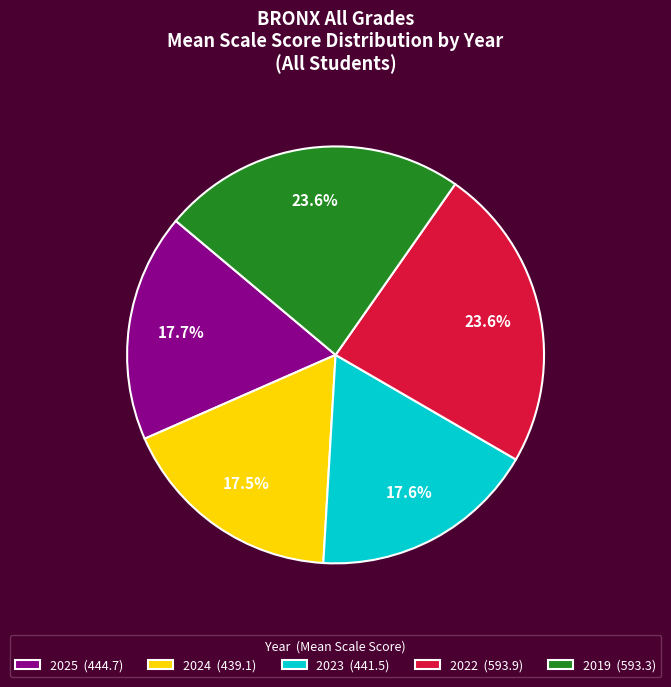

Is the sum of 2023 (441.5) and 2022 (593.9) greater than half?

No